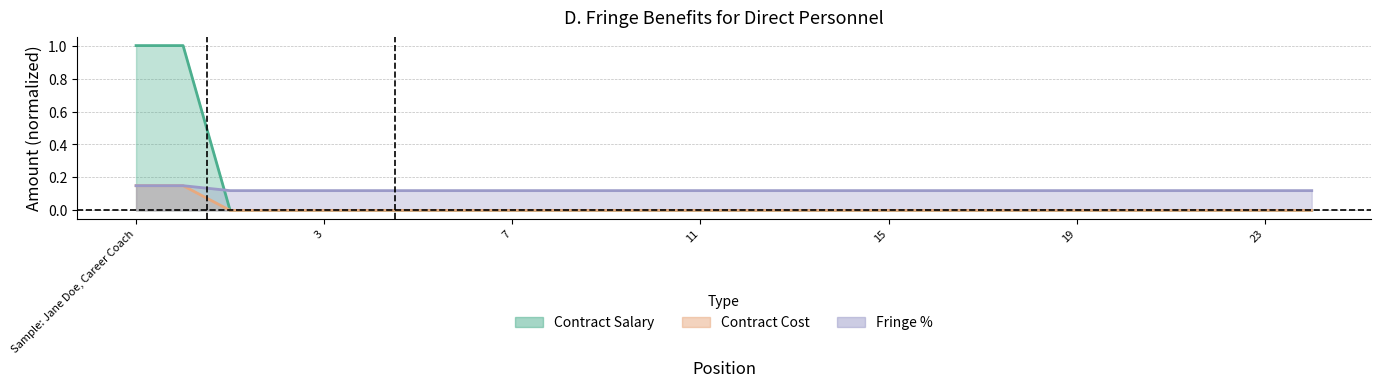

How many positive values does the Contract Cost series have?

2